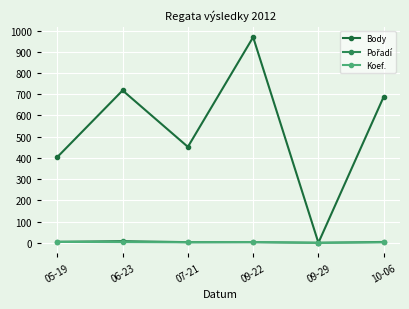

Count the number of categories in the chart.

6